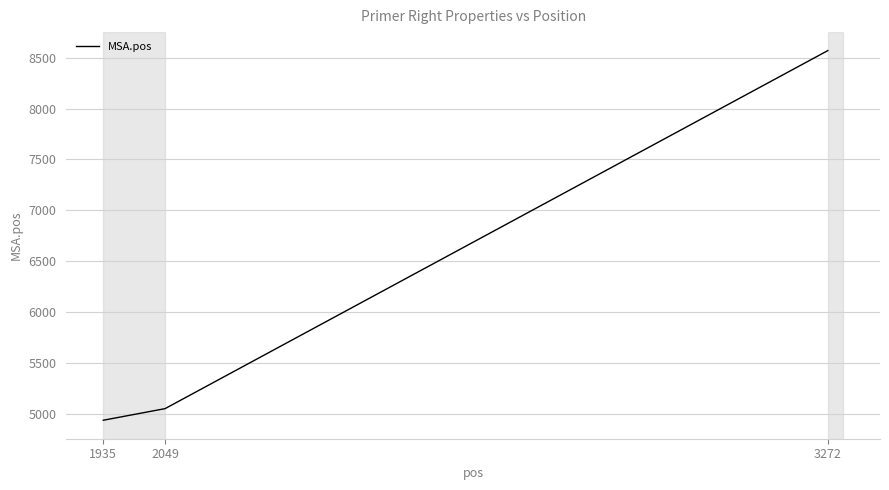

What is the difference between the values at 1935 and 3272?

3633